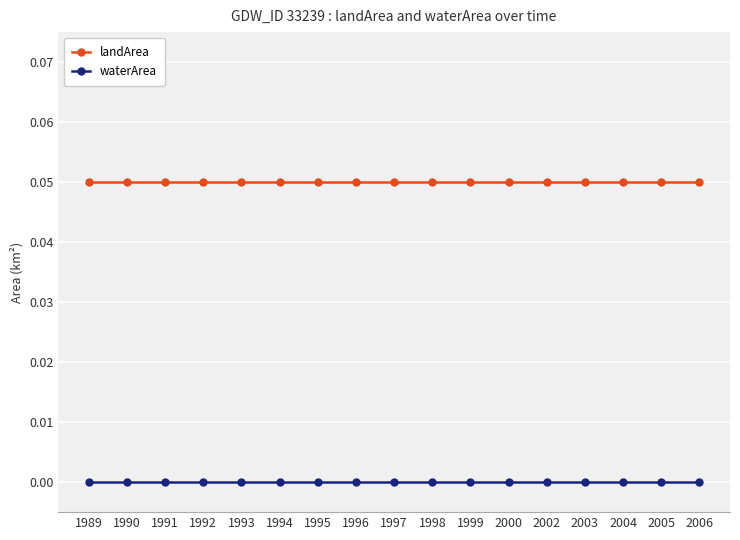

True or false: landArea and waterArea cross at least once.

False